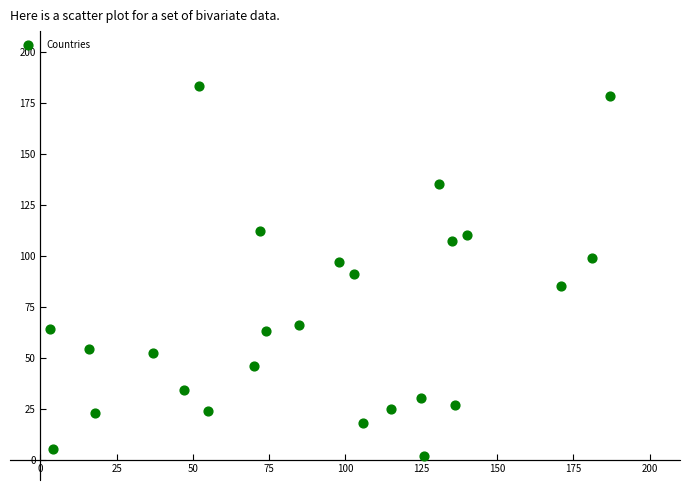

What is the range of Y values (max minus min)?

181